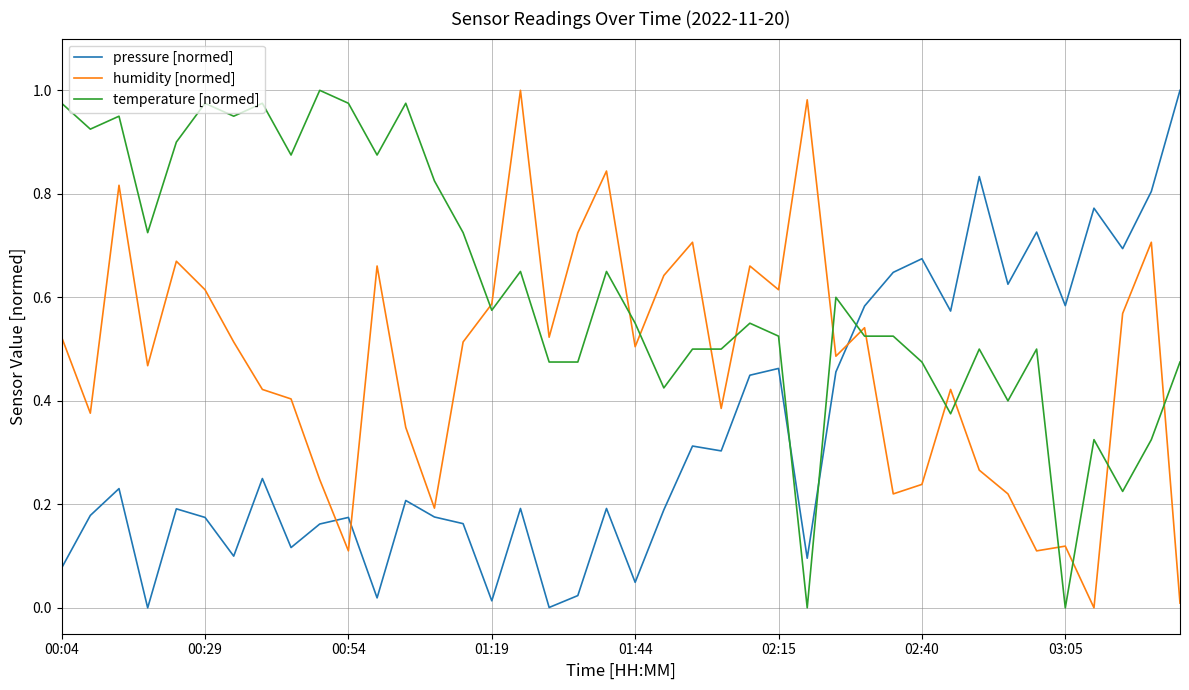

After their last crossing, which series has the higher values: humidity [normed] or temperature [normed]?

temperature [normed]